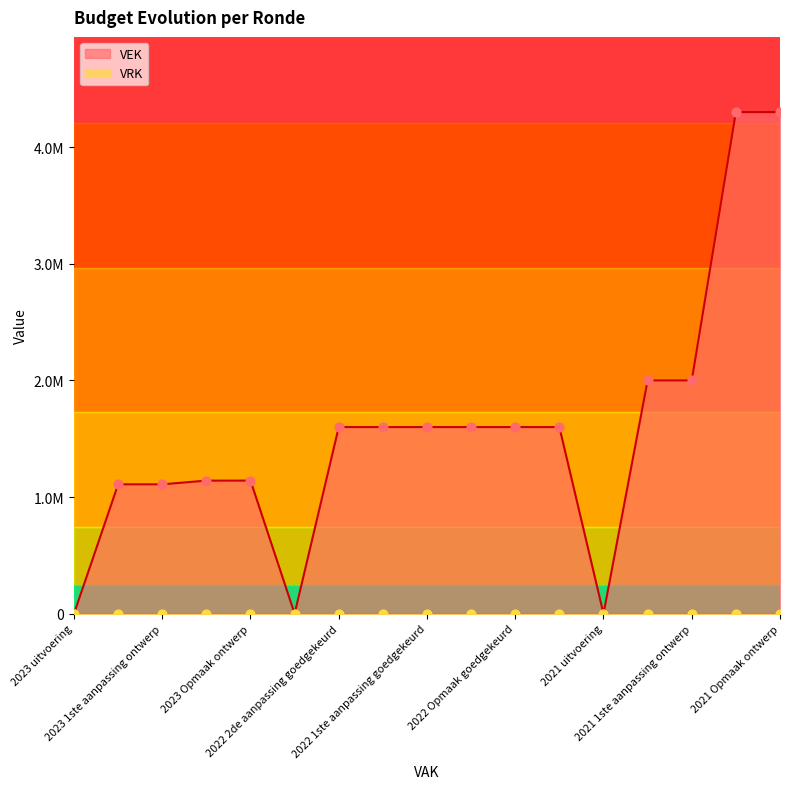

Between 2023 uitvoering and 2021 uitvoering, which is larger?

2023 uitvoering